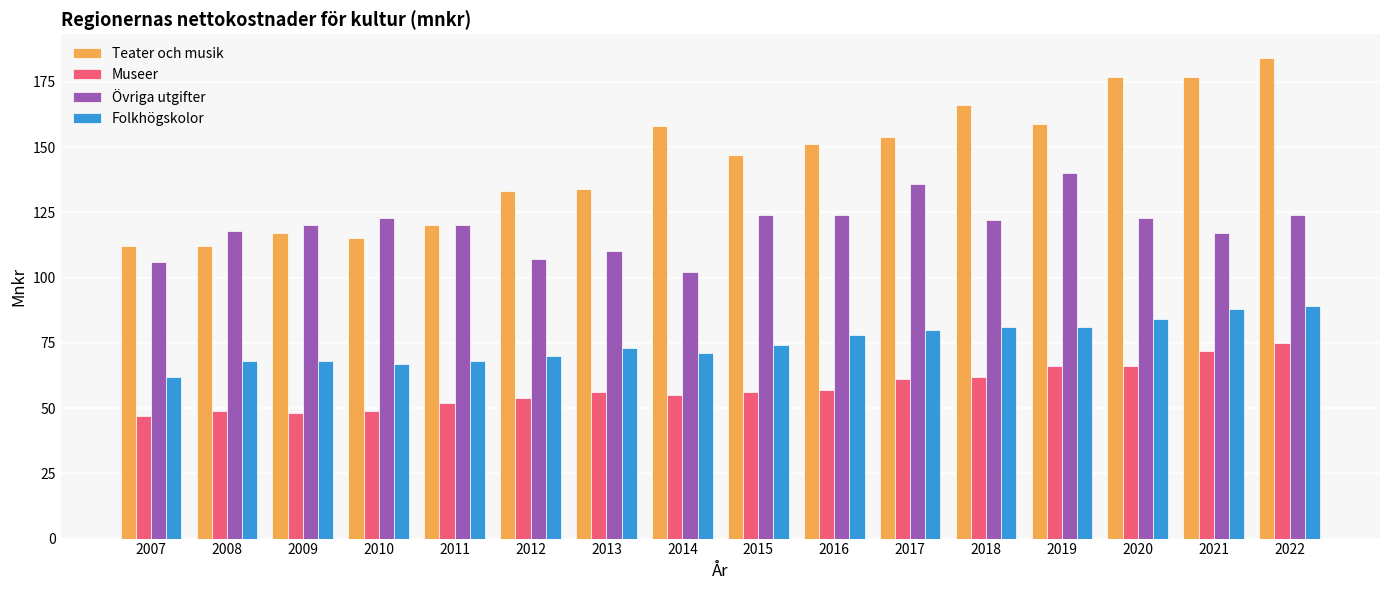

Between 2016 and 2018, which series saw the biggest shift?

Teater och musik